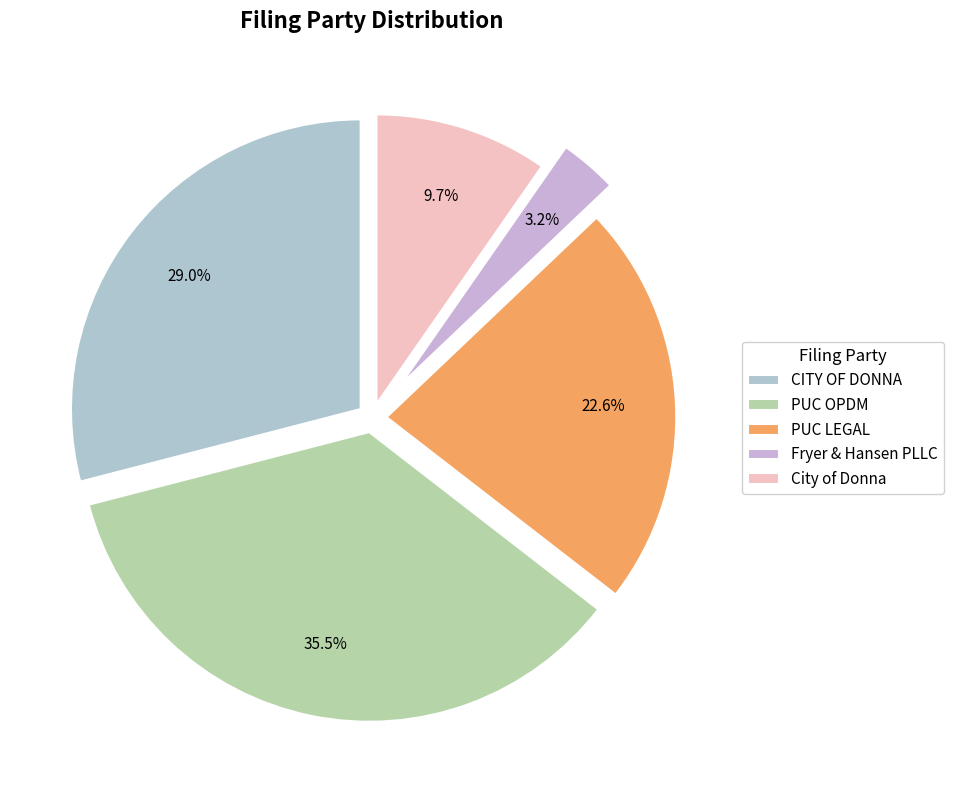

How many segments does this pie chart have?

5